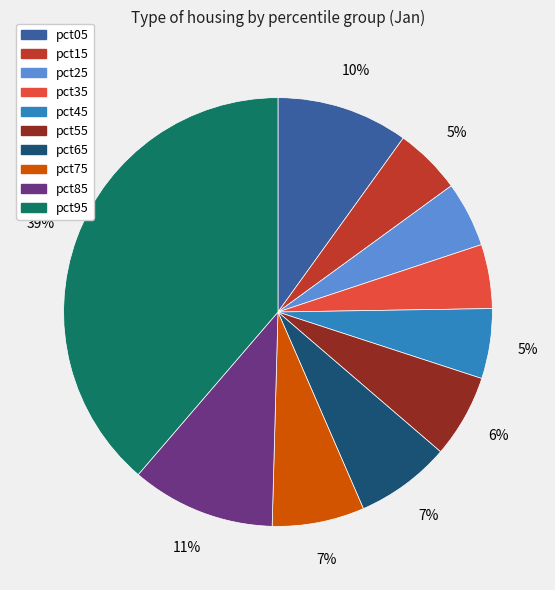

To the nearest percent, what is the difference between the largest and smallest slice percentages?

34%